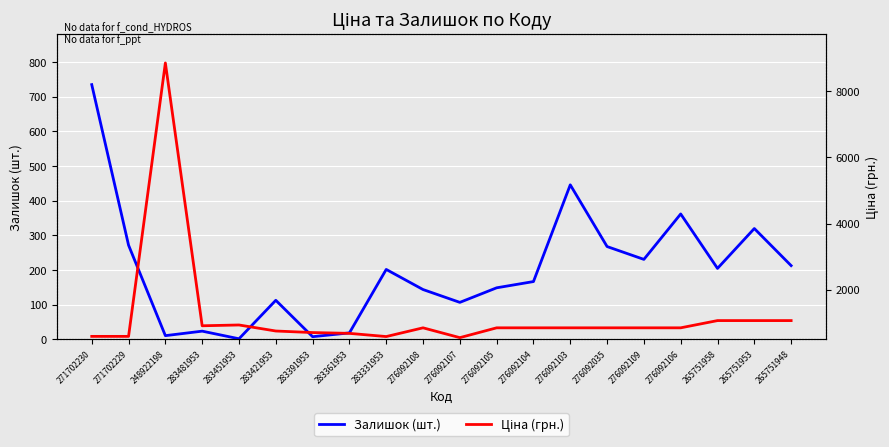

What is the difference between the maximum and minimum values in the Залишок (шт.) series?

733